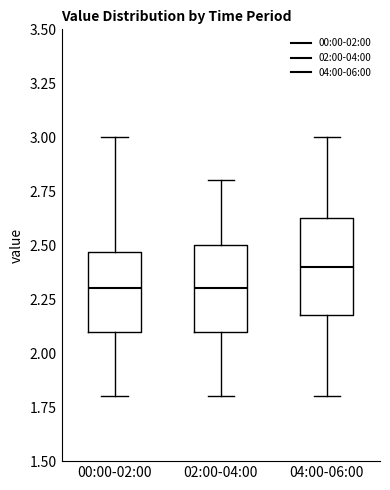

Where is the upper edge of the box for 04:00-06:00 on the y-axis? The values are not printed on the chart, so give them approximately, as read against the axis.

2.65